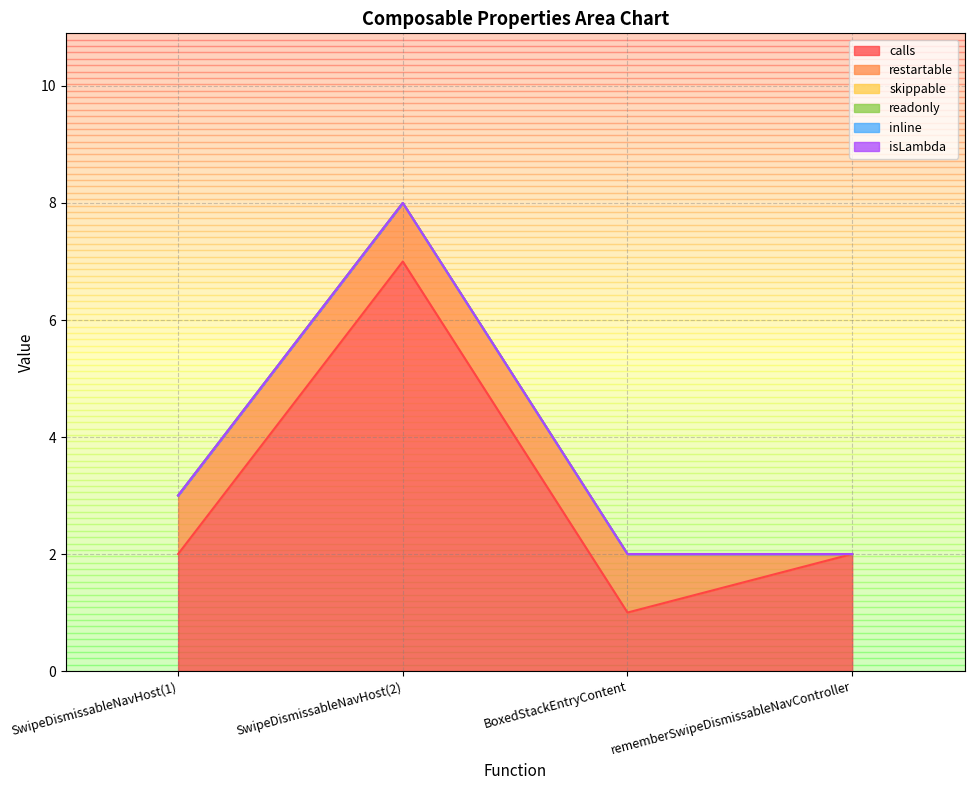

What are all the series names shown in the legend?

calls, restartable, skippable, readonly, inline, isLambda